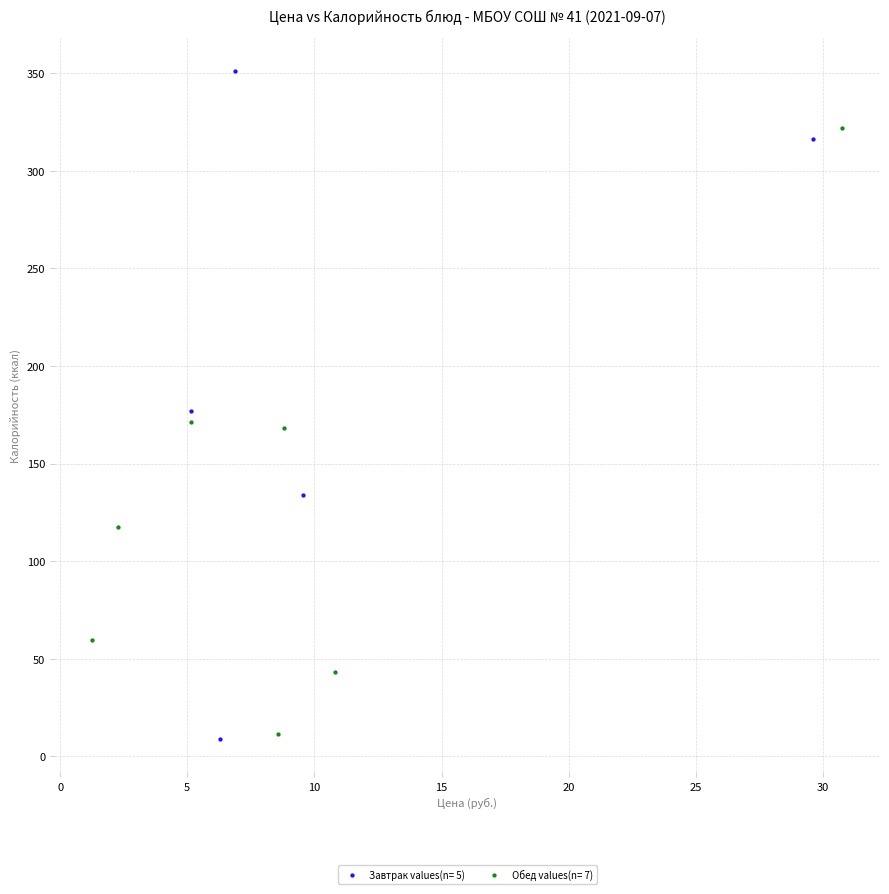

Which series contains the highest Y value?

Завтрак values(n= 5)